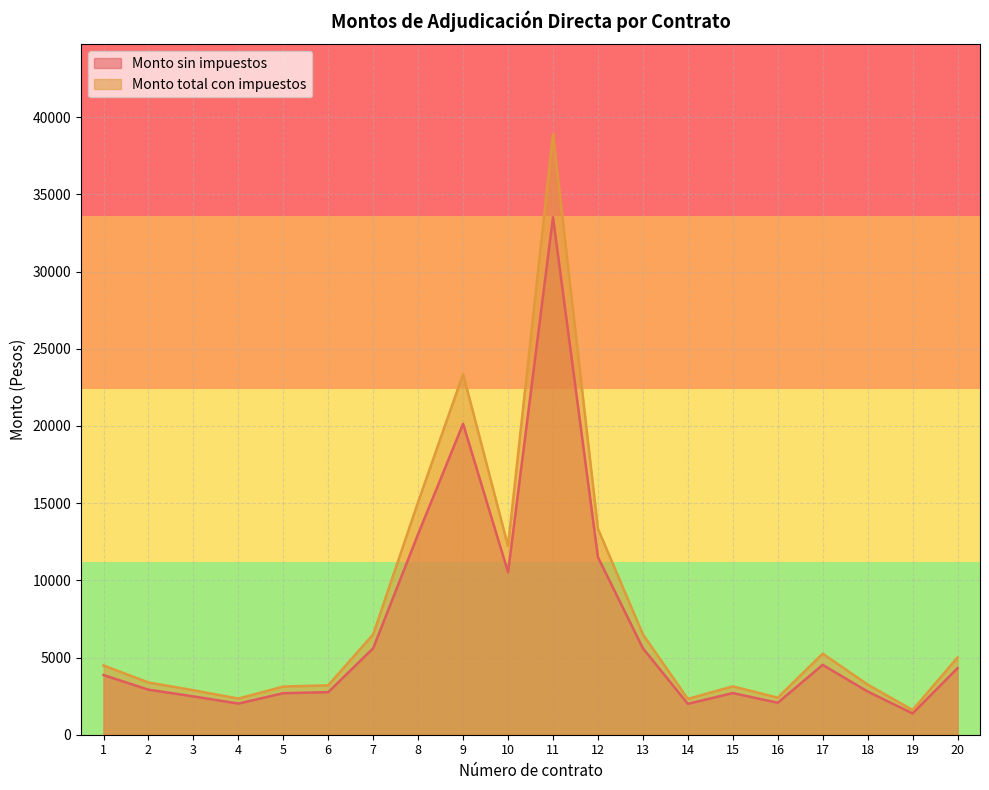

At which label does Monto sin impuestos first exceed 3866?

1